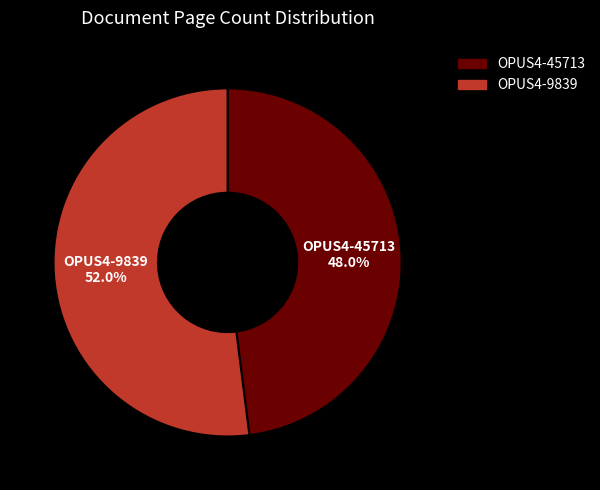

To the nearest percent, what percentage of the pie is OPUS4-9839?

52%